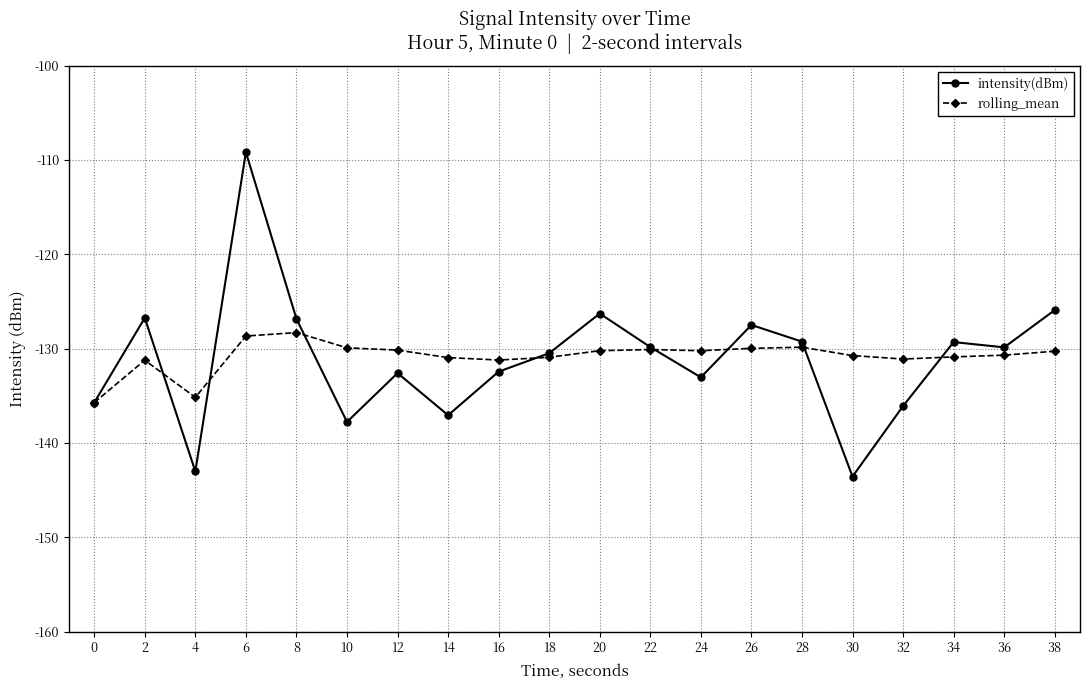

Where is the first local minimum for intensity(dBm)?

4